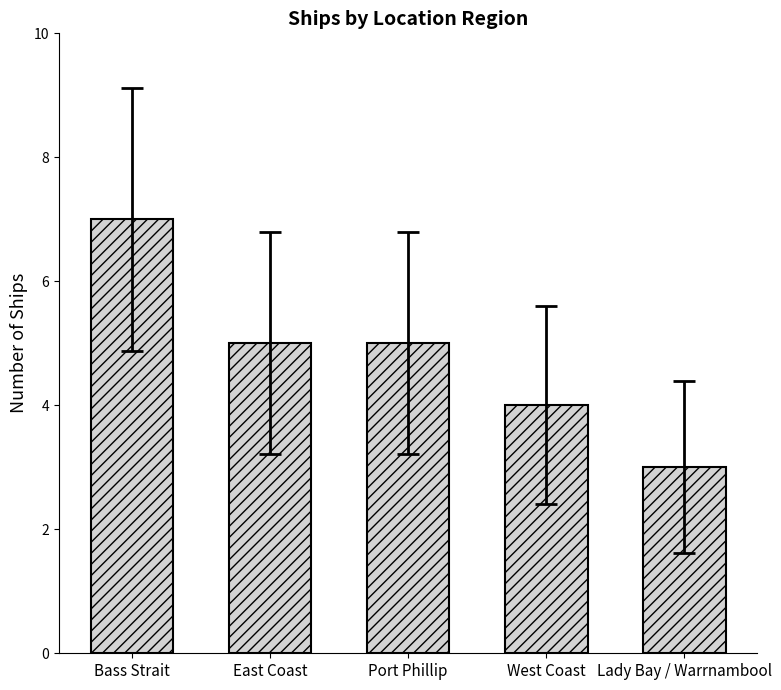

Which category has the lowest value across all series?

Lady Bay / Warrnambool